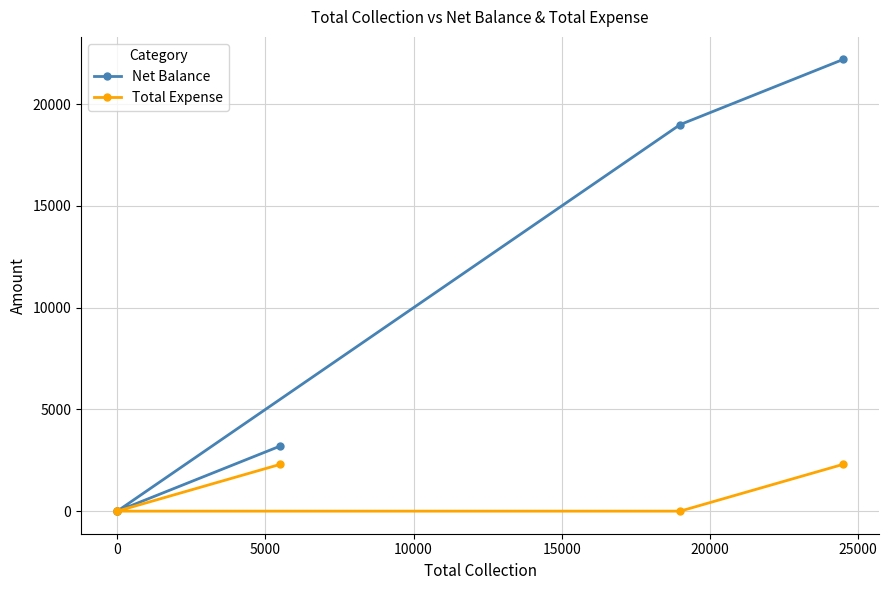

Rank the series by their maximum value, from lowest to highest.

Total Expense, Net Balance